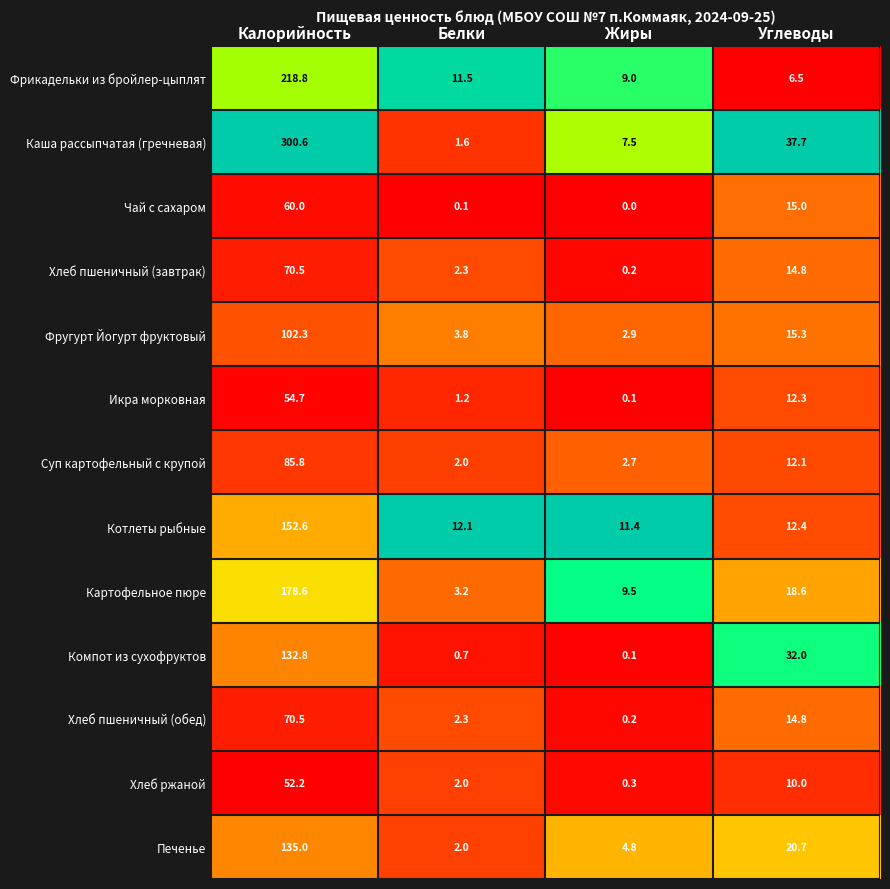

True or false: Фрикадельки из бройлер-цыплят has a value of 11.5 at Белки.

True